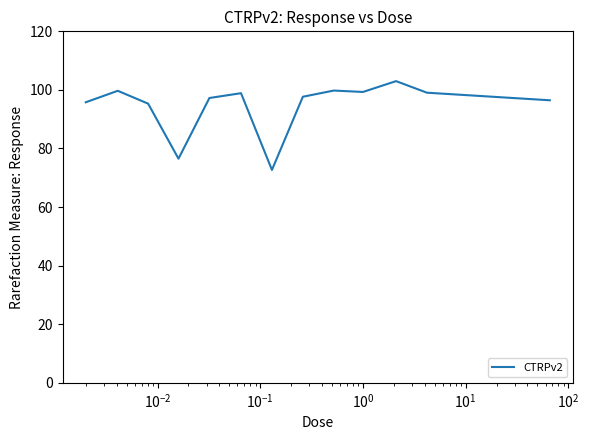

What is the smallest value displayed?

72.7